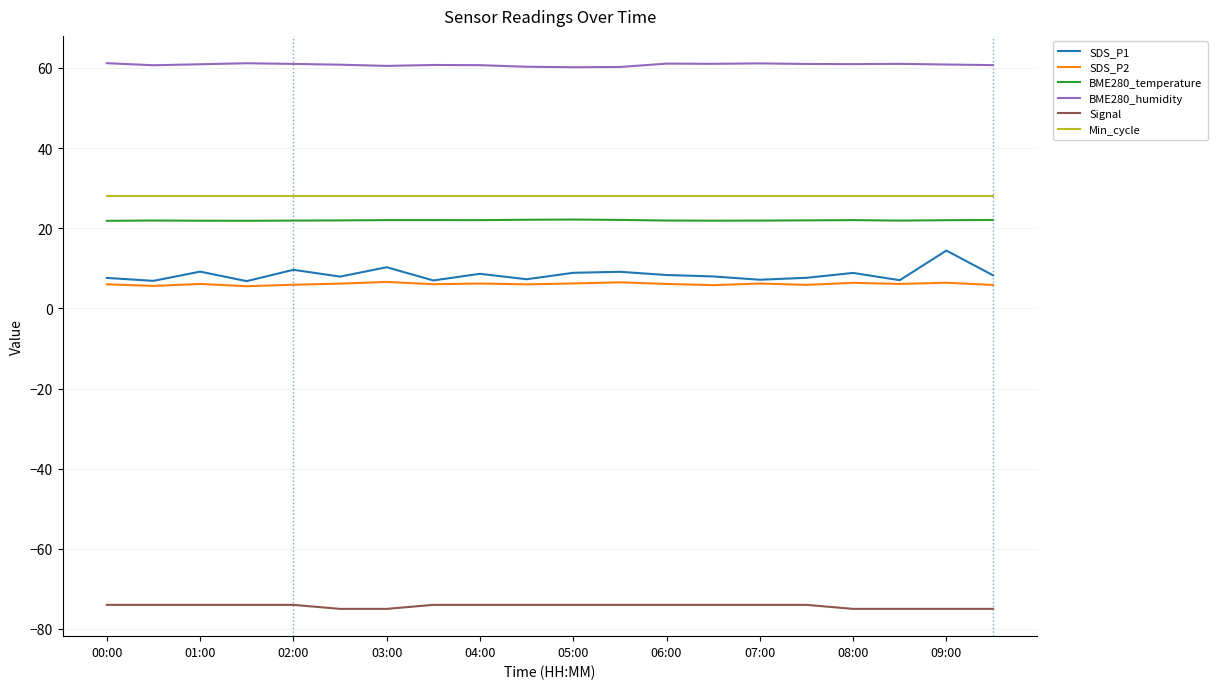

Which series has the largest range (max minus min)?

SDS_P1